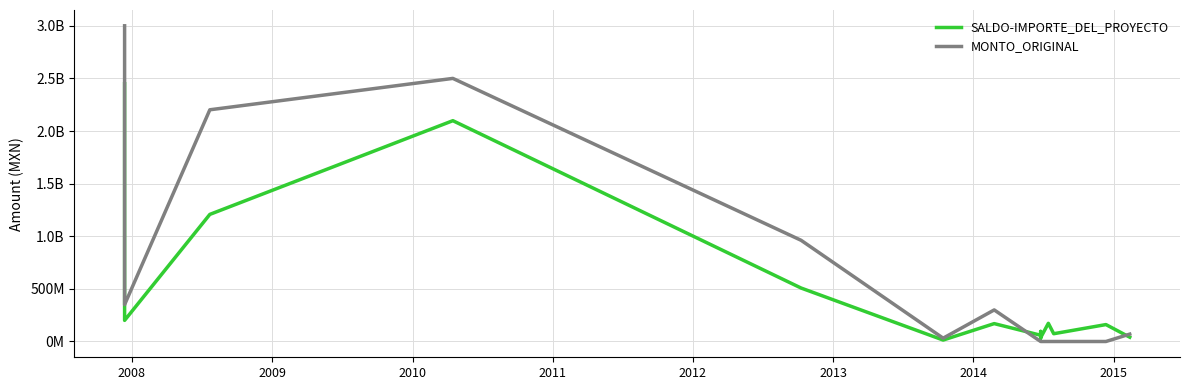

Reading left to right, list all the values displayed in this chart.

SALDO-IMPORTE_DEL_PROYECTO: 2449504528.6	200619558.0	1207760442.5	2098240740.2	507983709.1	13756220.1	169885347.7	59274357.5	95708404.8	32148376.8	36870590.4	172870761.6	73902897.6	160749495.6	40785481.0
MONTO_ORIGINAL: 3000000000.0	350000000.0	2201793844.3	2500000000.0	961594753.0	31420480.0	300000000.0	0.0	0.0	0.0	0.0	0.0	0.0	0.0	70000000.0